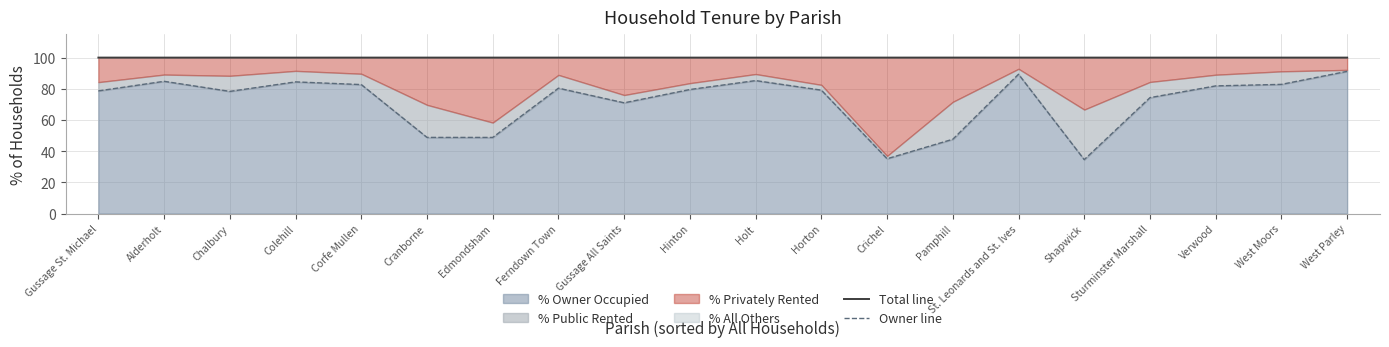

Which series changed the most between Pamphill and St. Leonards and St. Ives?

Owner line